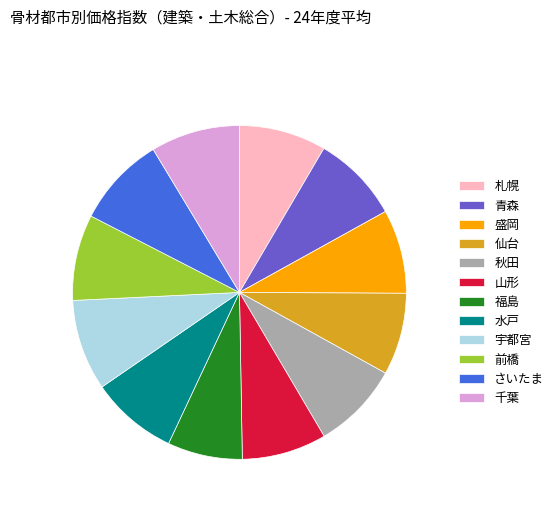

What is the ratio of the value at 水戸 to the value at 福島?

1.2